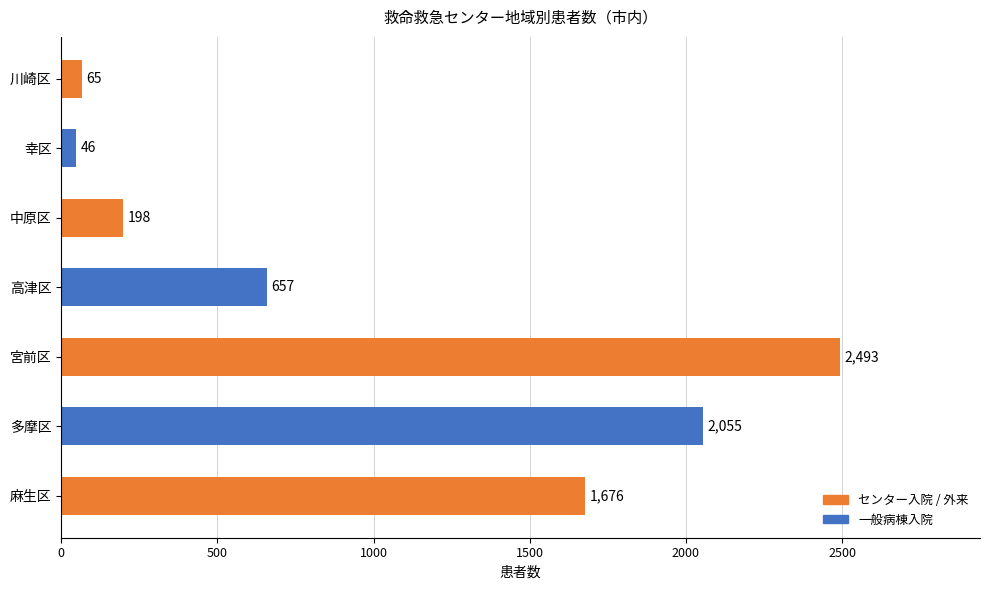

What is the greatest value displayed?

2493